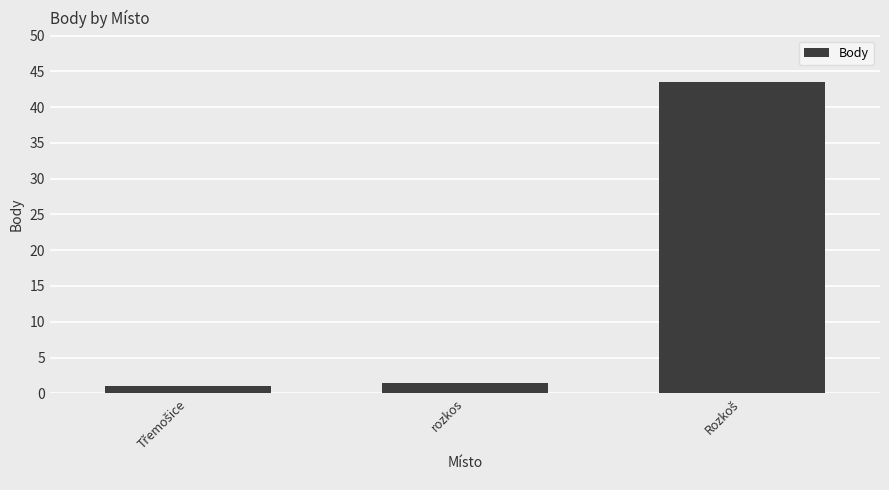

What is the maximum value shown in the chart?

43.5